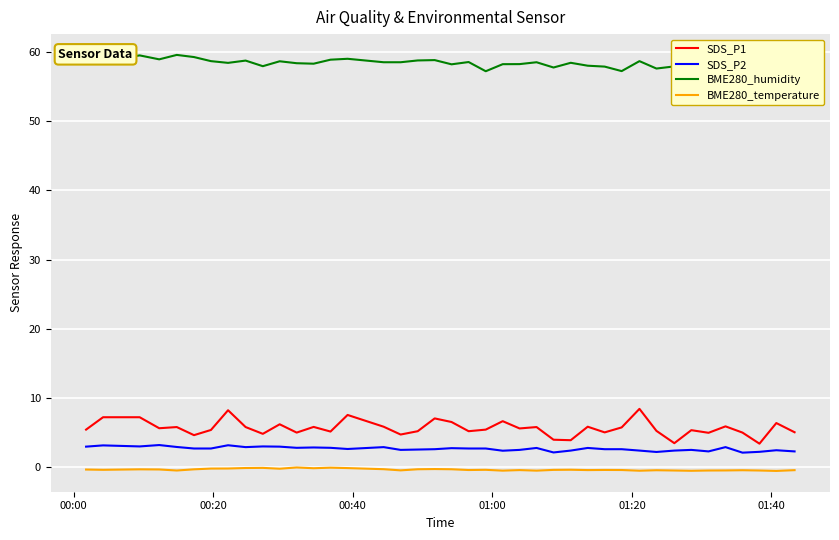

What is the difference between the maximum and minimum values in the BME280_humidity series?

2.4